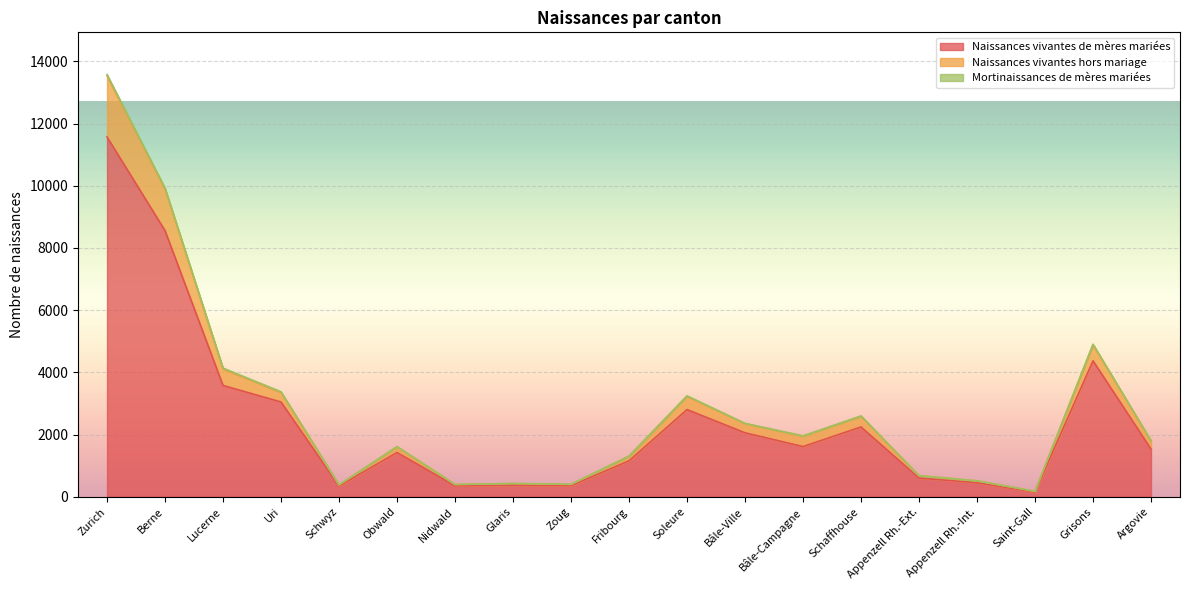

In Naissances vivantes de mères mariées, how many points are lower than both neighbors (excluding endpoints)?

5